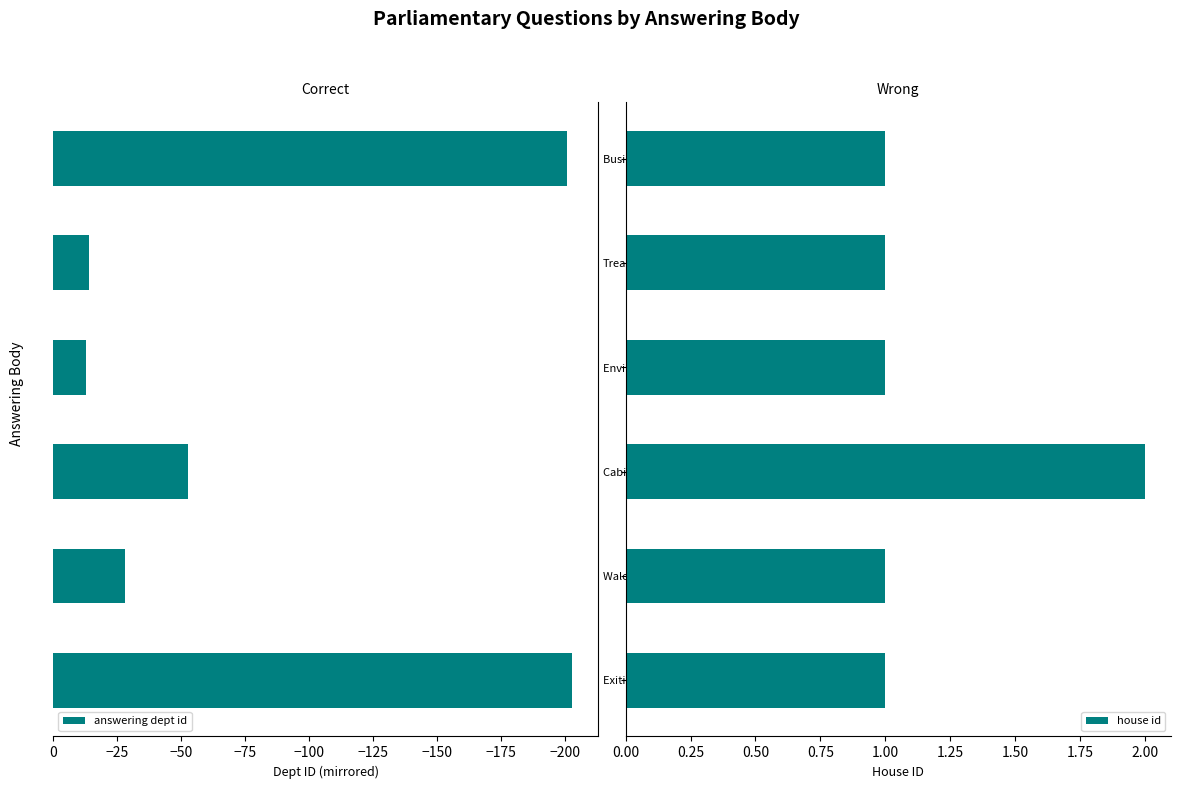

Reading right to left, what are all the values shown in this chart?

answering dept id: -201	-14	-13	-53	-28	-203
house id: 1	1	1	2	1	1